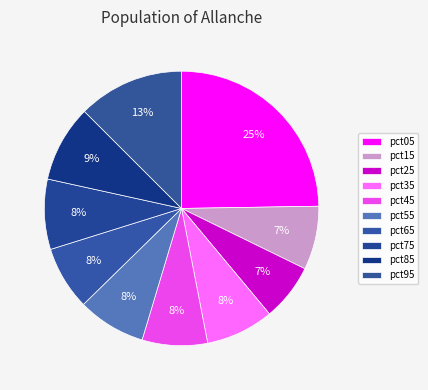

To the nearest percent, what is the difference between the largest and smallest slice percentages?

18%